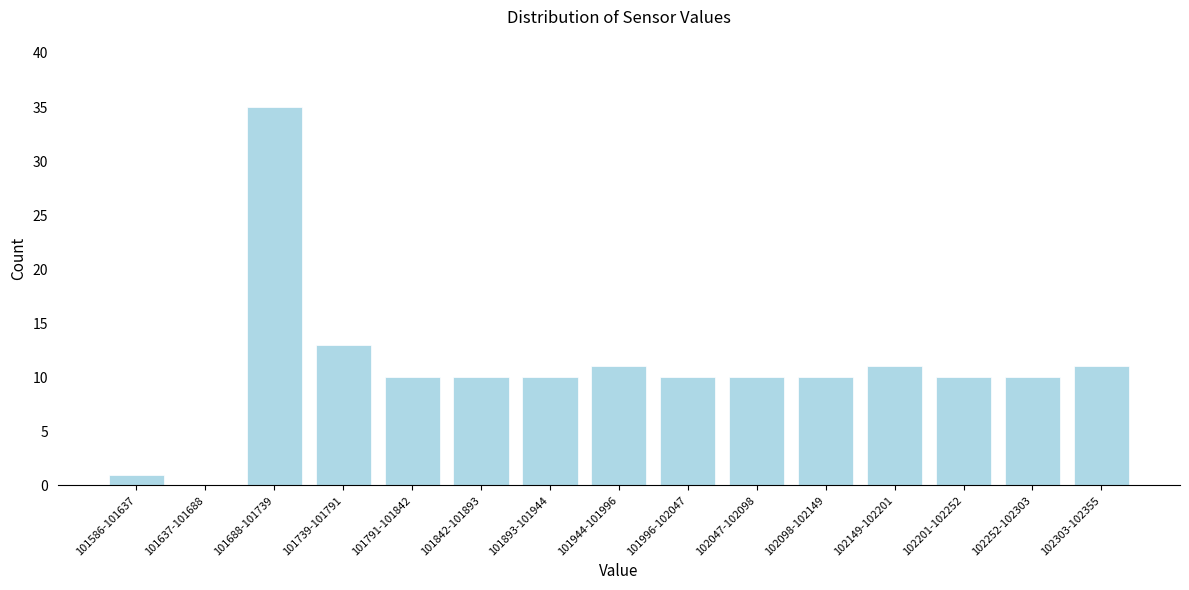

Reading right to left, what are all the values shown in this chart?

102303-102355=11	102252-102303=10	102201-102252=10	102149-102201=11	102098-102149=10	102047-102098=10	101996-102047=10	101944-101996=11	101893-101944=10	101842-101893=10	101791-101842=10	101739-101791=13	101688-101739=35	101637-101688=0	101586-101637=1